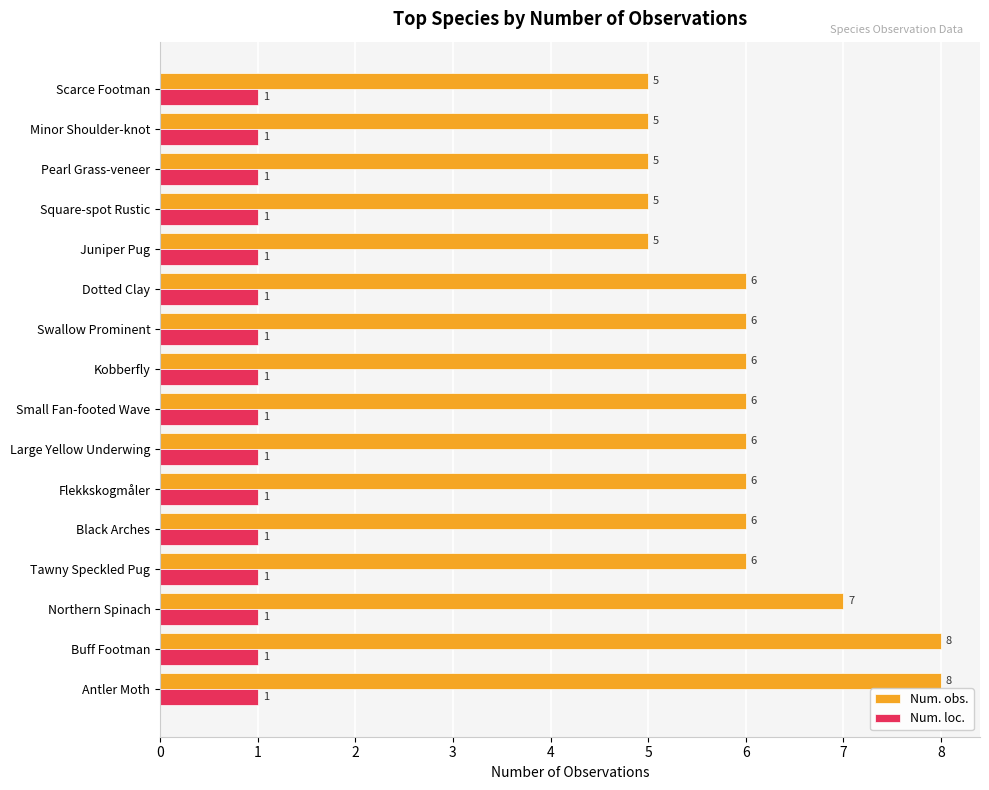

Which series has the largest range (max minus min)?

Num. obs.